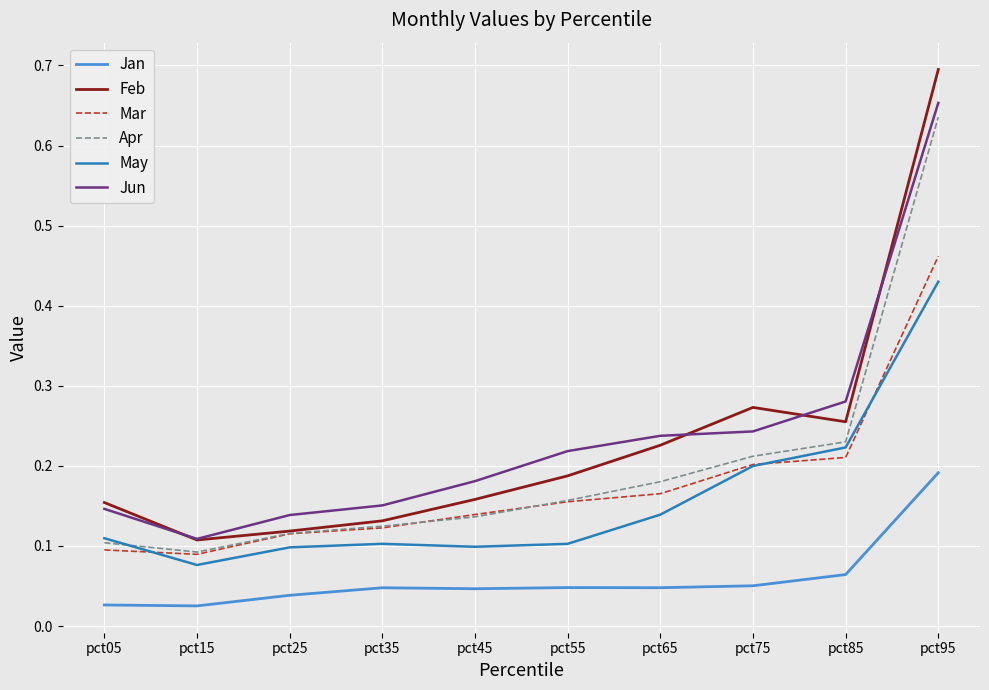

Between pct45 and pct95, which series saw the biggest shift?

Feb